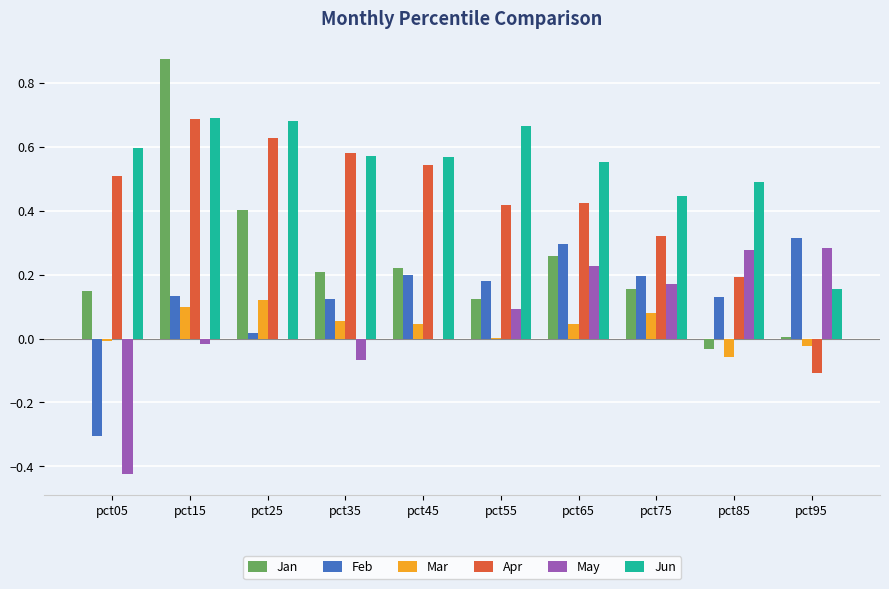

The value of Apr at pct75 is 0.3. True or false?

True